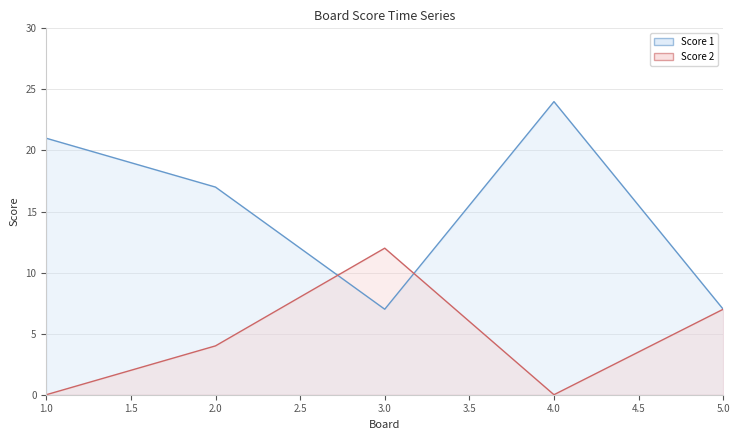

True or false: Score 2 and Score 1 intersect in this chart.

True